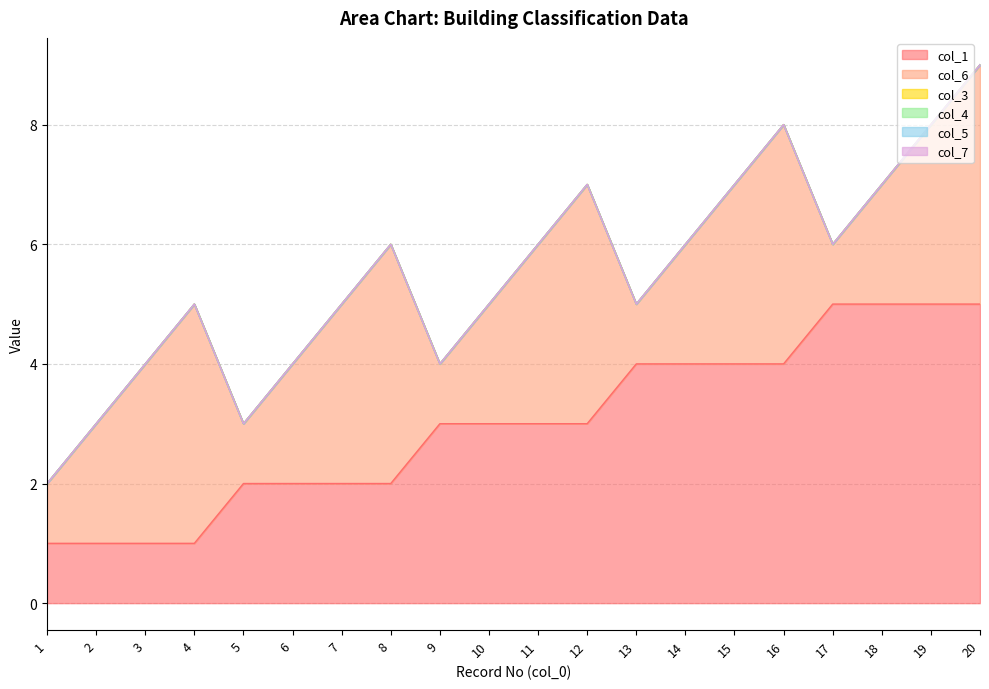

At which category is the sum across all series the highest?

20